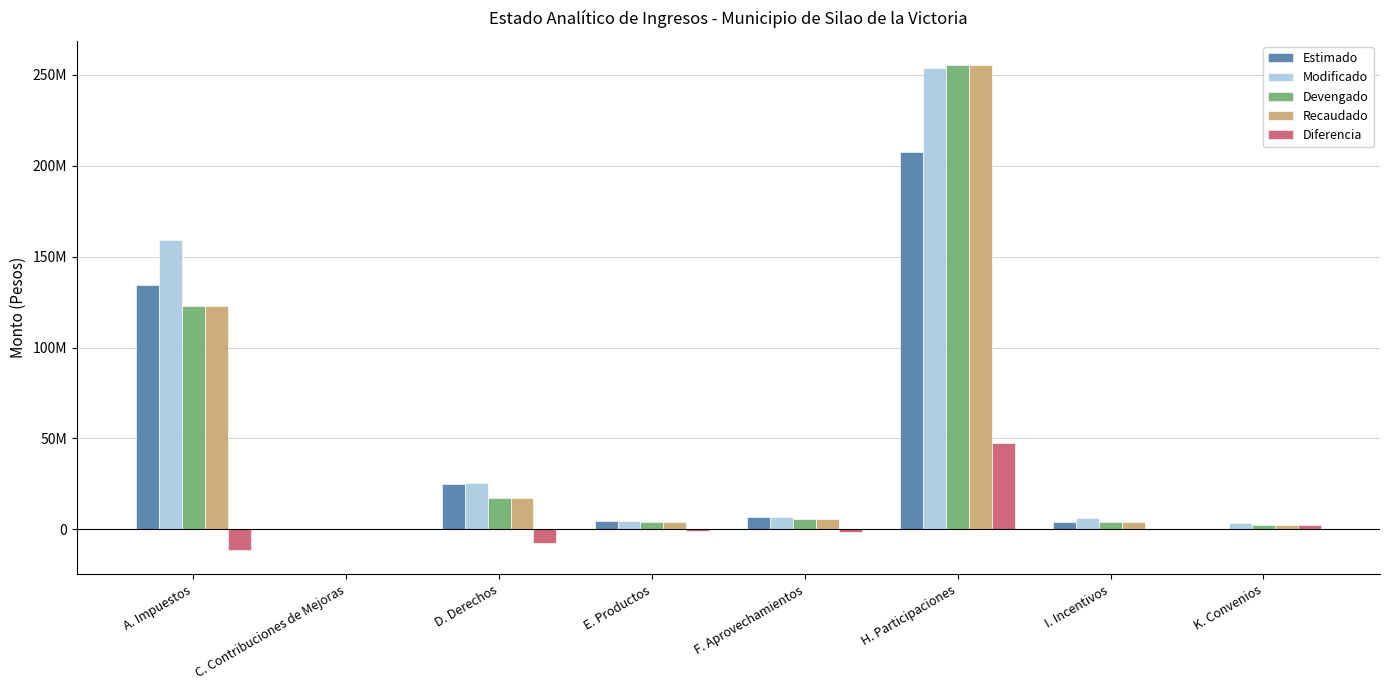

What is the difference between the maximum and second lowest values in the Estimado series?

207812108.0